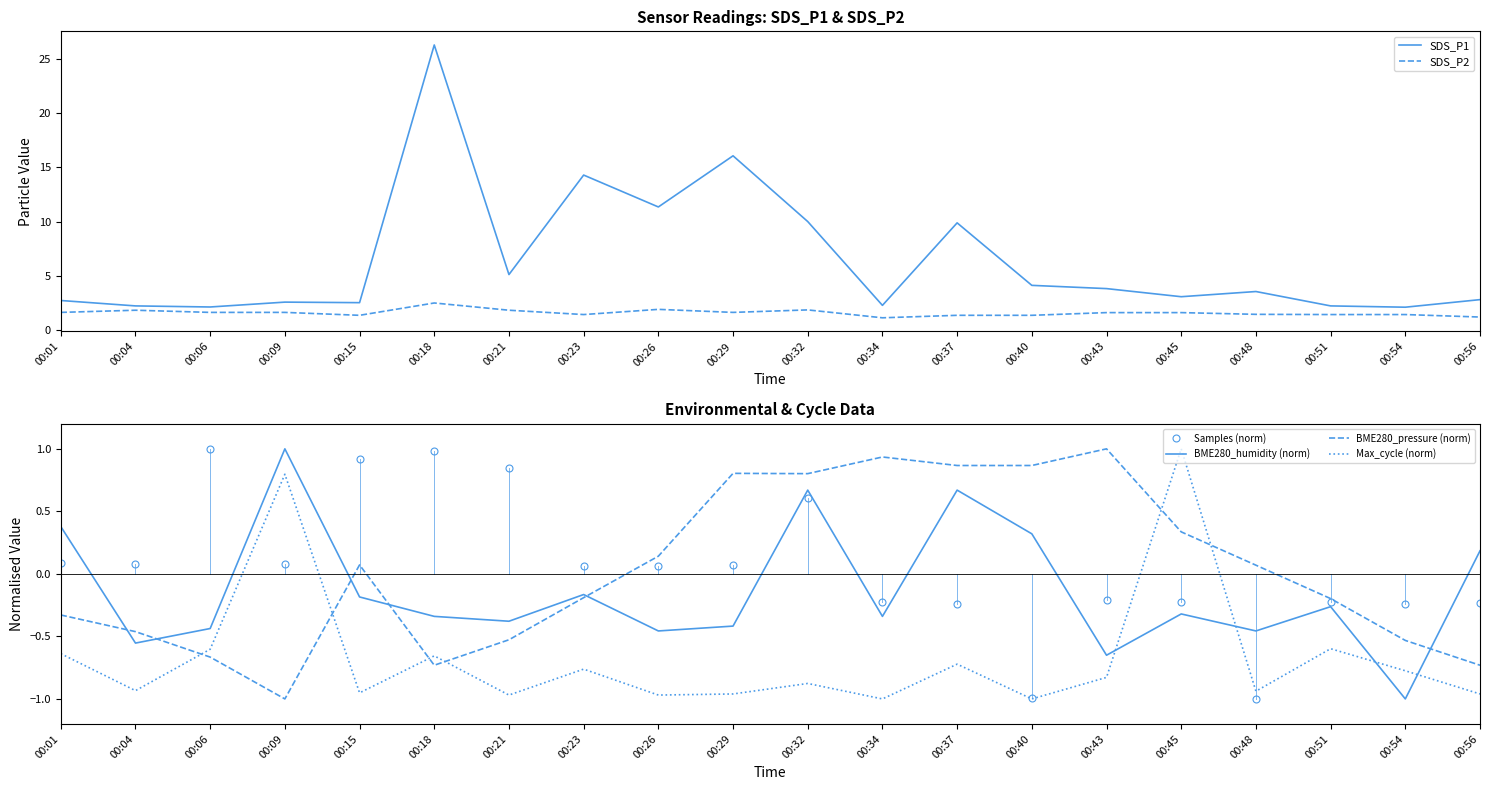

At which label does BME280_humidity (norm) first exceed 0?

00:01